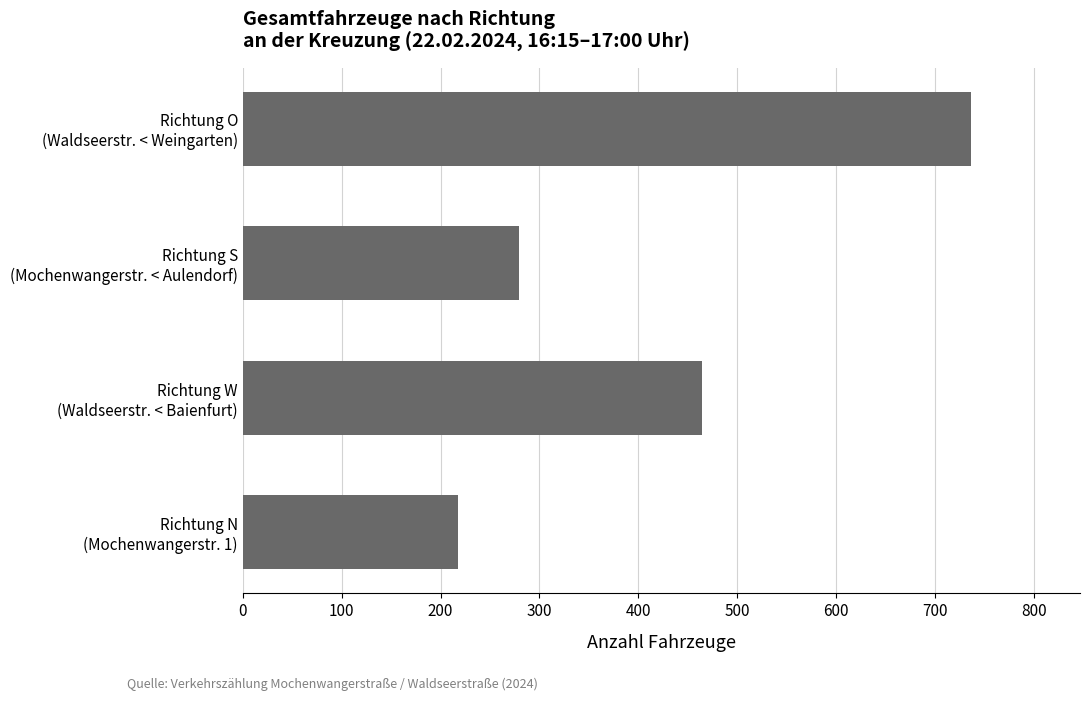

Reading bottom to top, list all the values displayed in this chart.

218	464	279	736